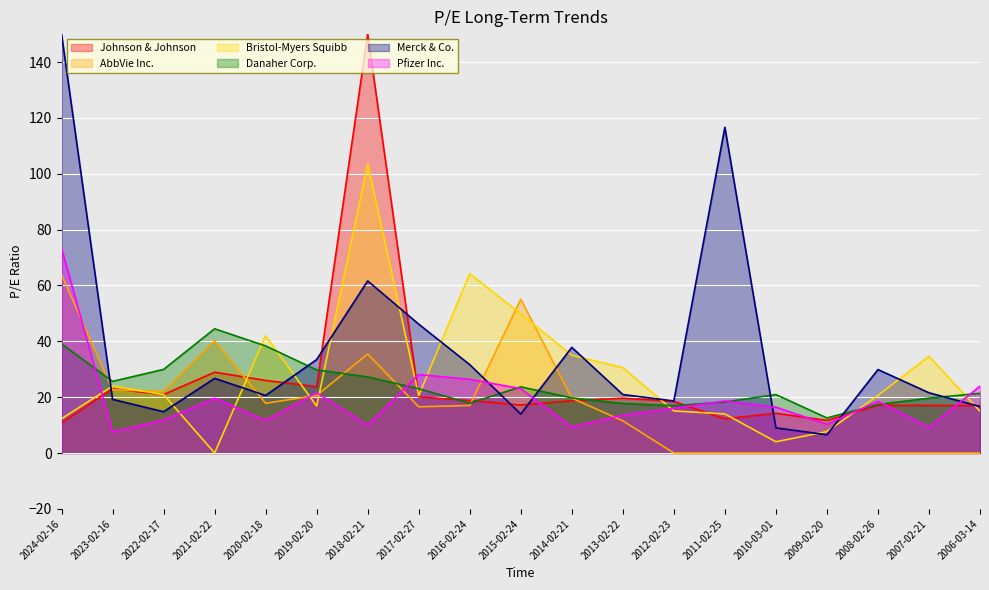

The Pfizer Inc. series shows 34.6 at 2015-02-24. True or false?

False